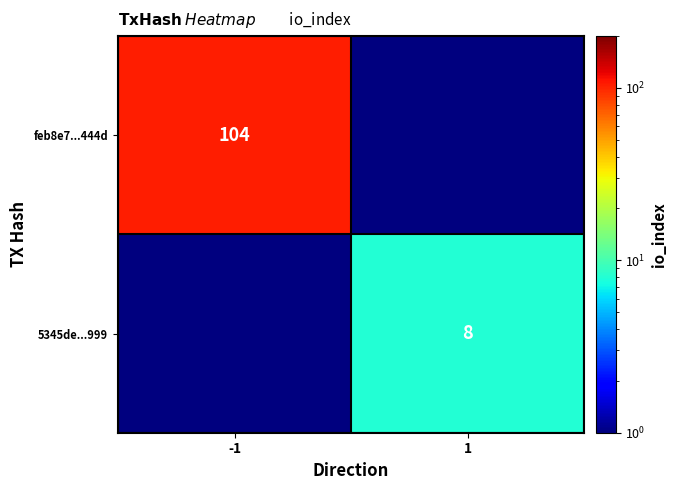

Is it true that 5345de...999 equals 4.6 at 1?

False